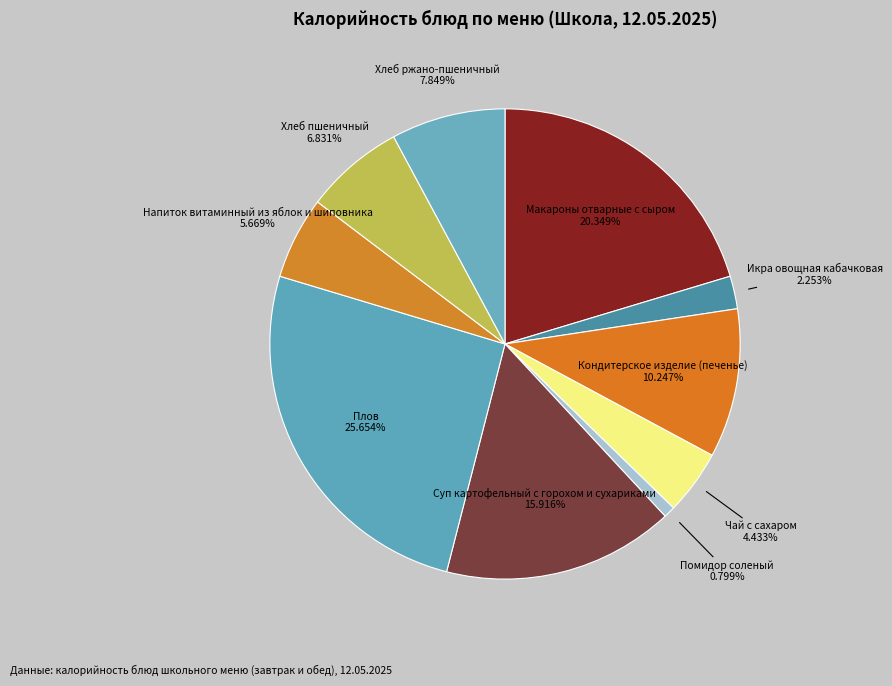

Approximately how many times larger is the value at Плов compared to Хлеб пшеничный?

3.8